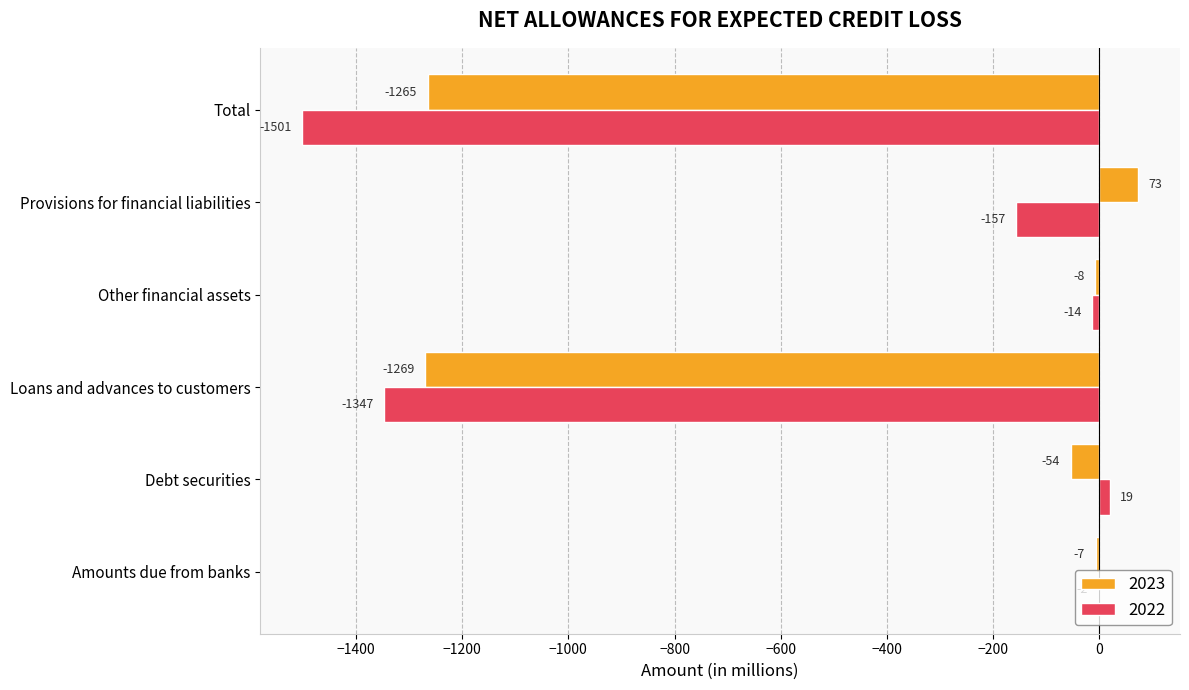

How many values in 2022 are above zero?

1